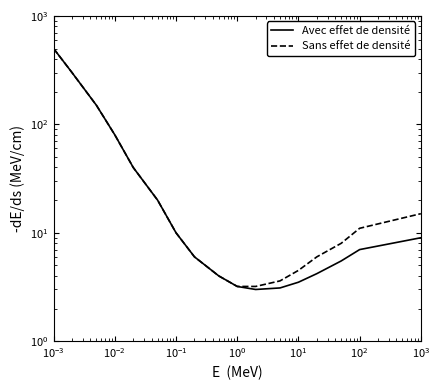

How many categories are shown in the chart?

17